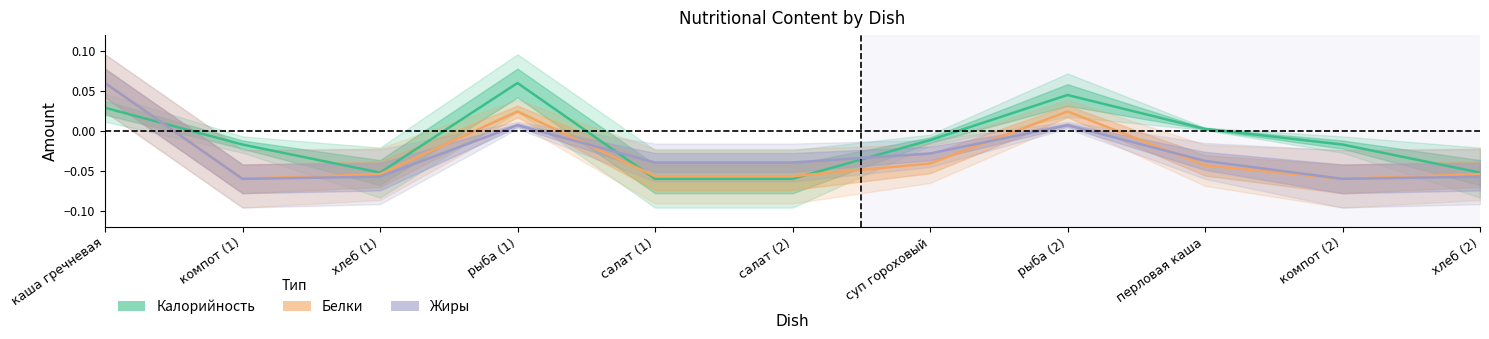

The Белки series shows 0.0 at рыба (2). True or false?

True